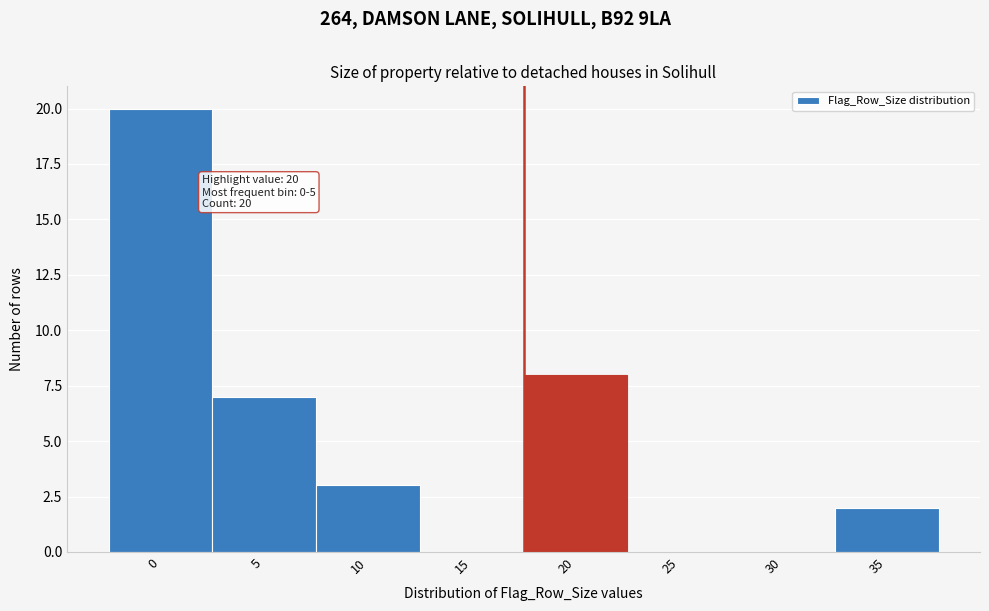

Reading left to right, what are all the values shown in this chart?

0=20	5=7	10=3	15=0	20=8	25=0	30=0	35=2